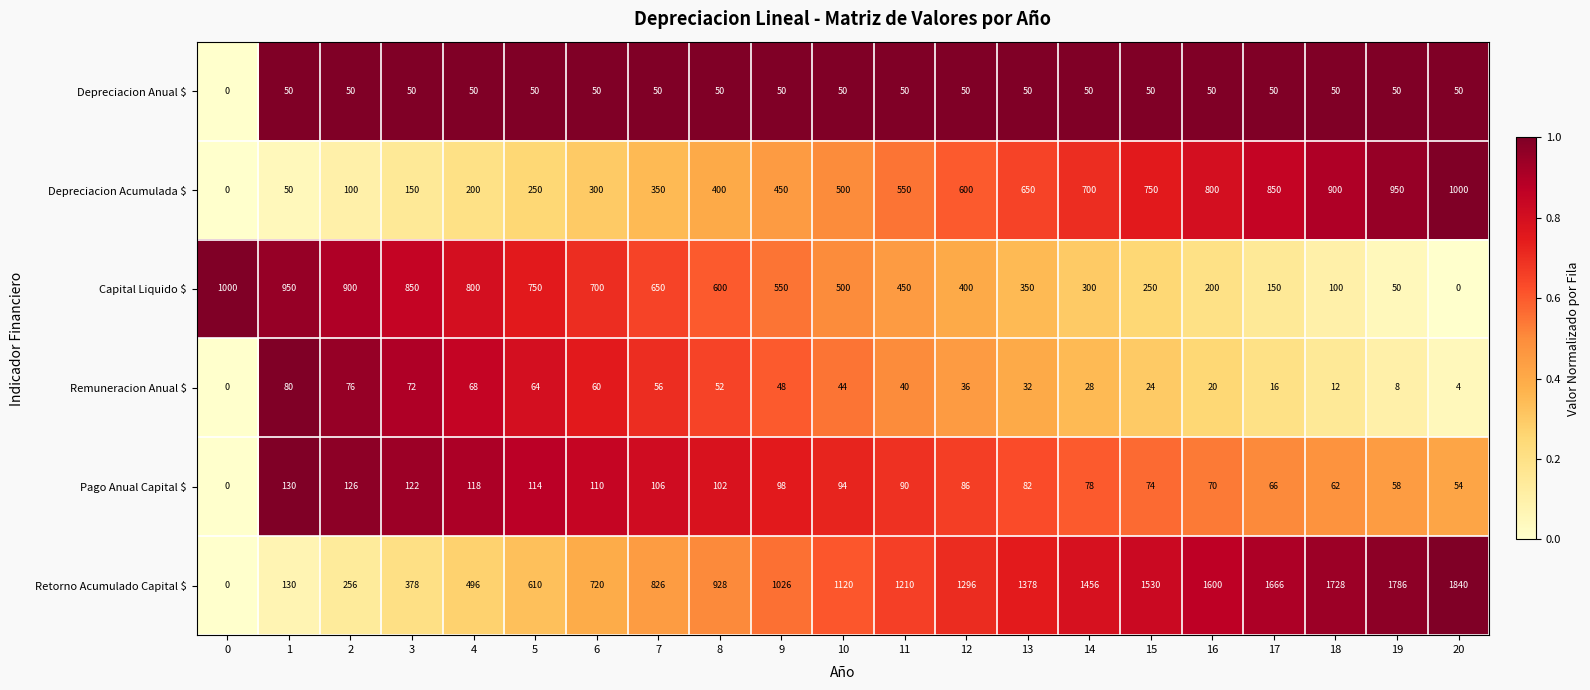

At which category is the sum across all series the highest?

20